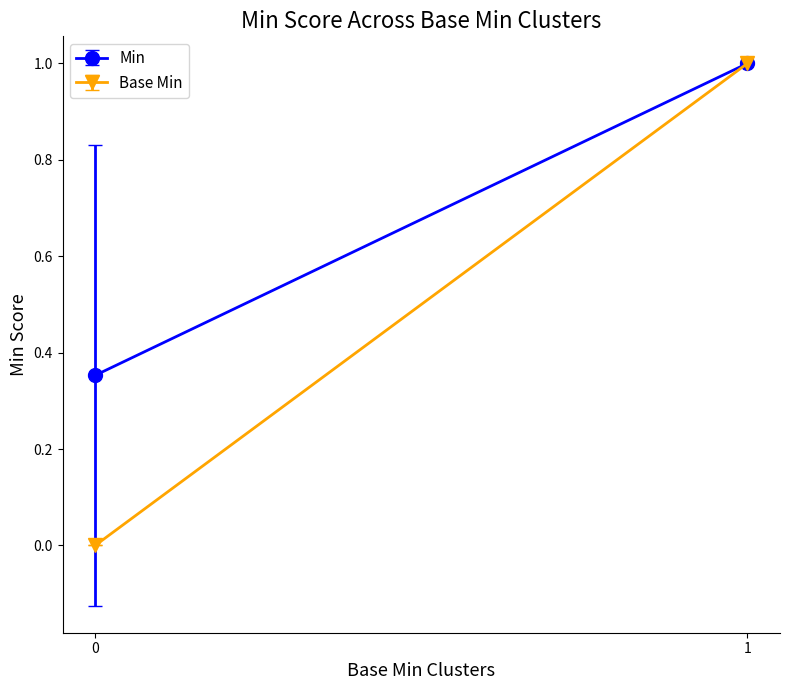

How many bars are there in each group?

2